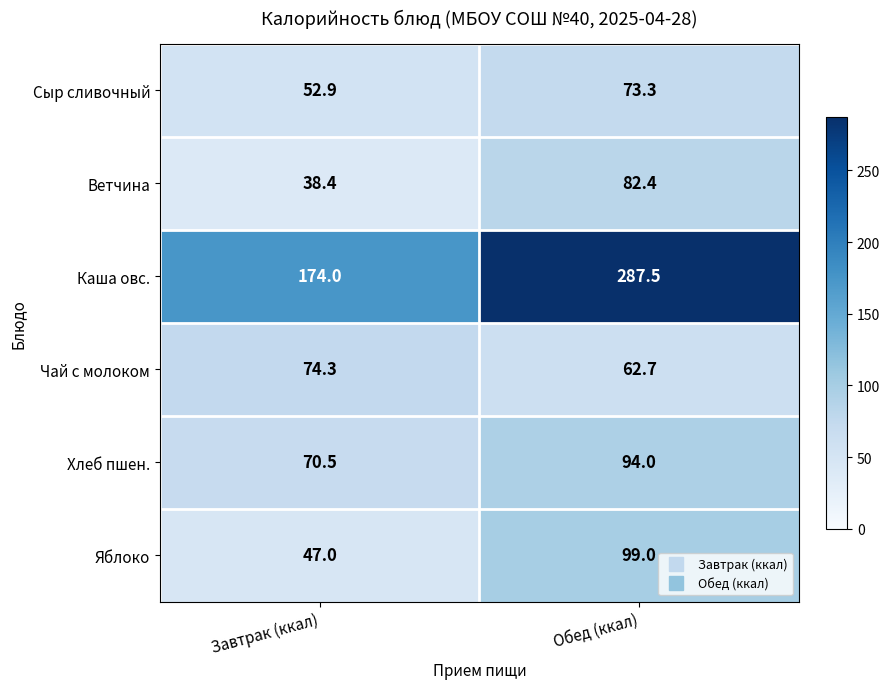

Reading left to right, what are all the values shown in this chart?

Сыр сливочный: 52.9	73.3
Ветчина: 38.4	82.4
Каша овс.: 174.0	287.5
Чай с молоком: 74.3	62.7
Хлеб пшен.: 70.5	94.0
Яблоко: 47.0	99.0